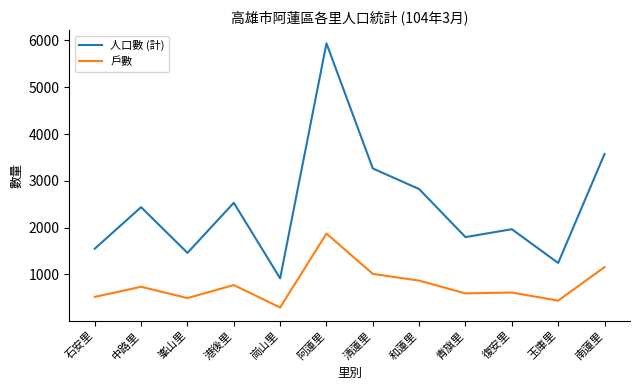

True or false: 人口數 (計) and 戶數 intersect in this chart.

False